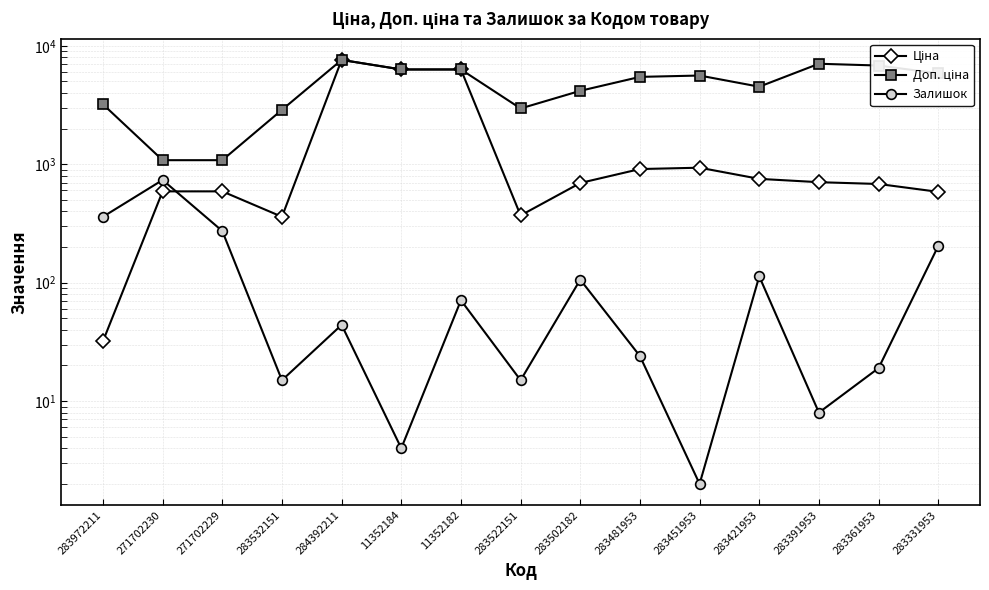

The value of Ціна at 283361953 is 1194.3. True or false?

False